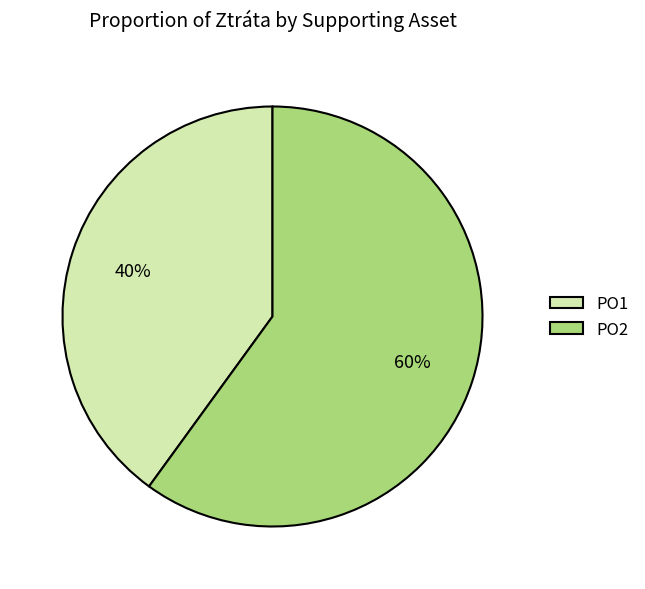

Is it true that PO2 is 60% of the pie?

True